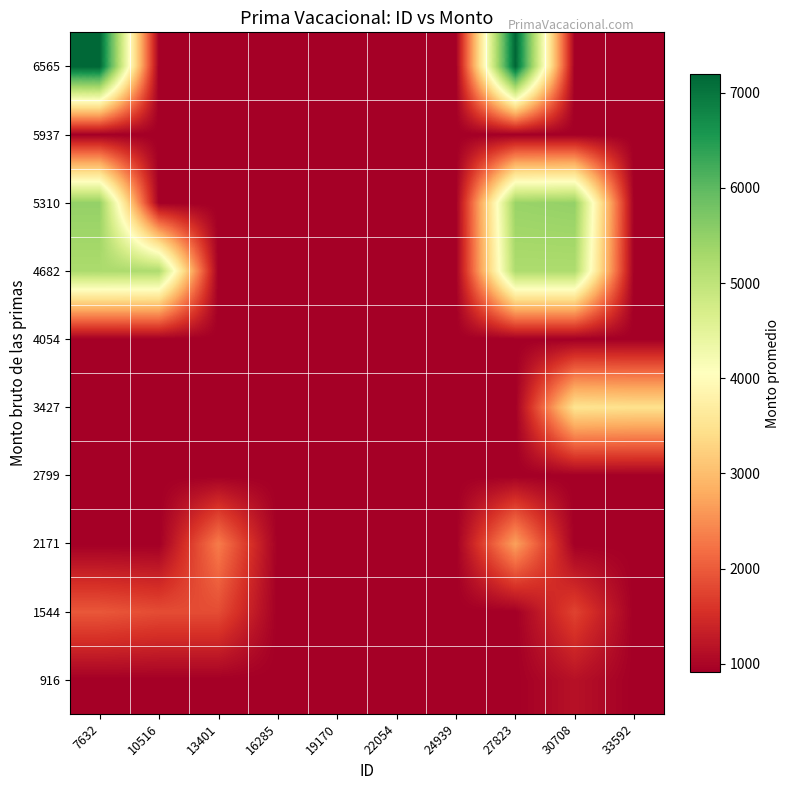

How many distinct data groups are displayed?

10